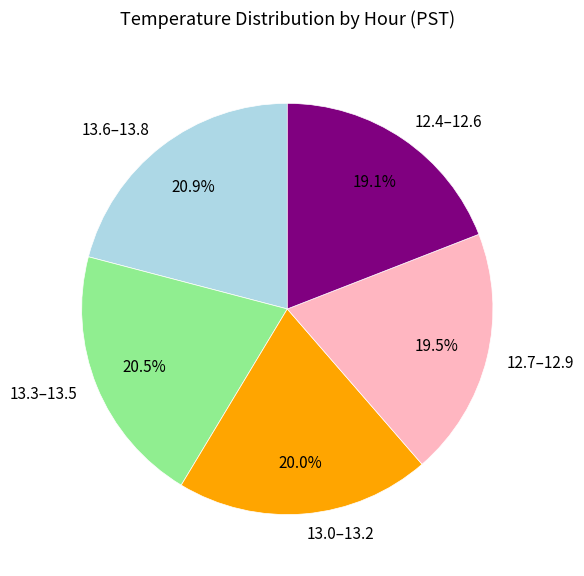

What is the ratio of the value at 13.6–13.8 to the value at 12.4–12.6?

1.1